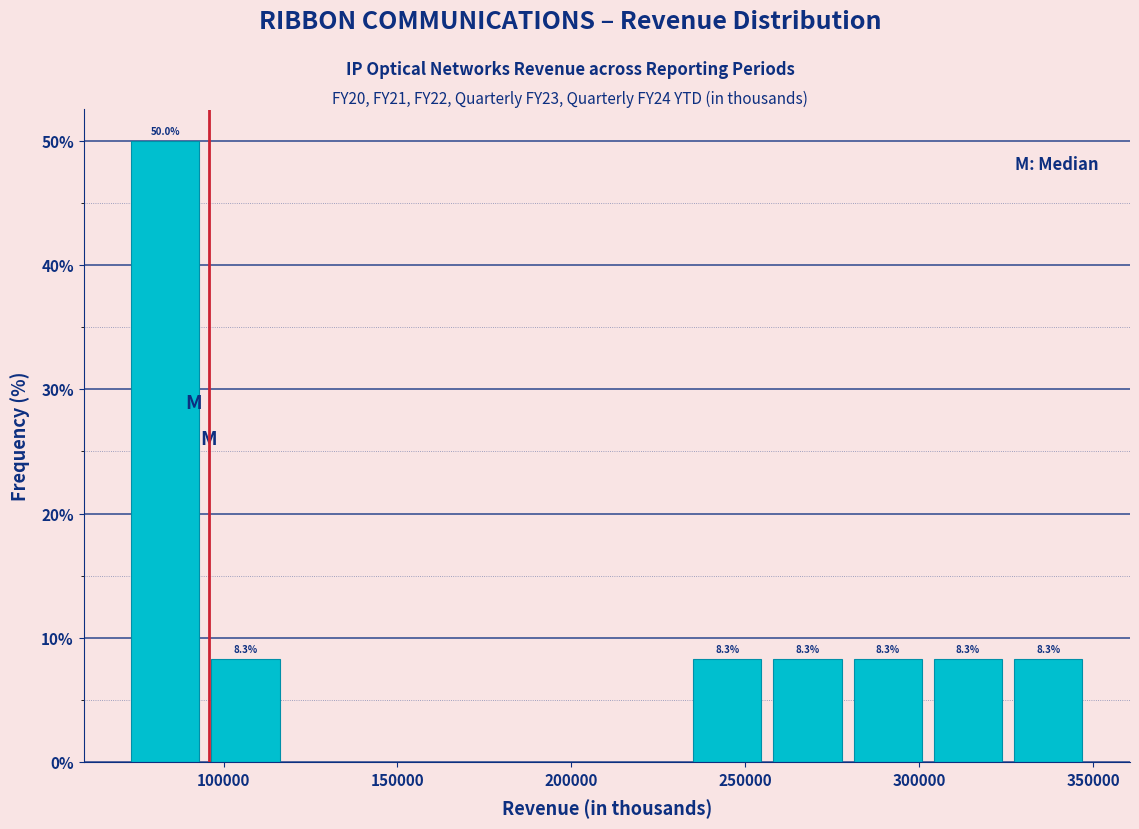

Over which range of the x-axis is the bar tallest?

70000 to 95000